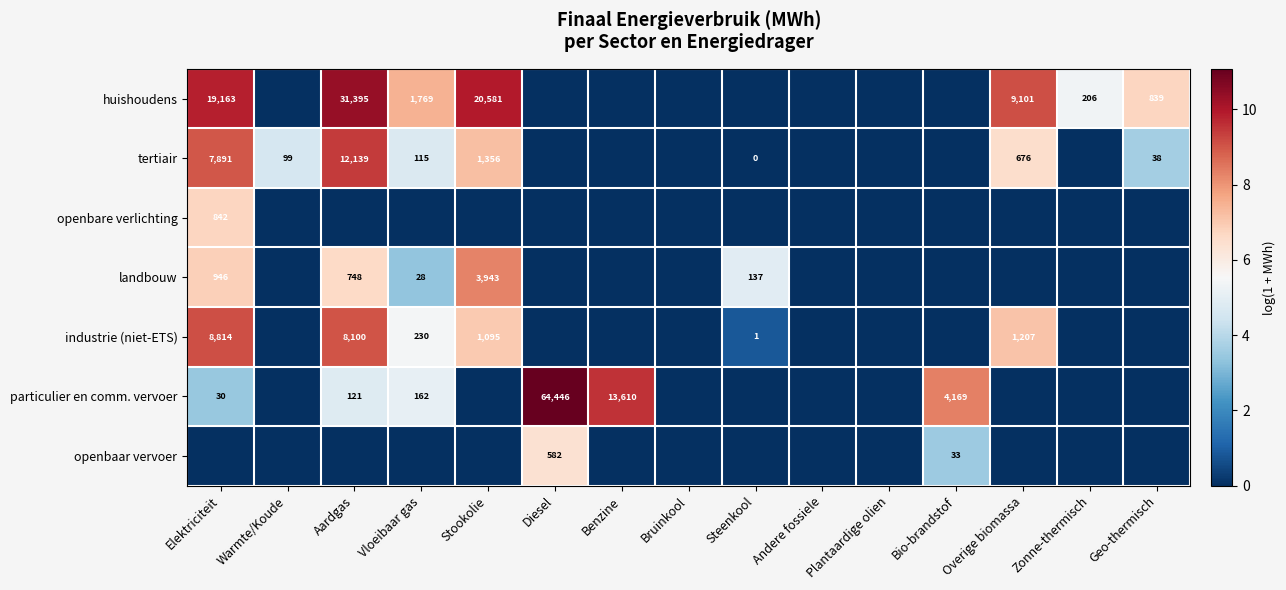

How many categories are shown in the chart?

15